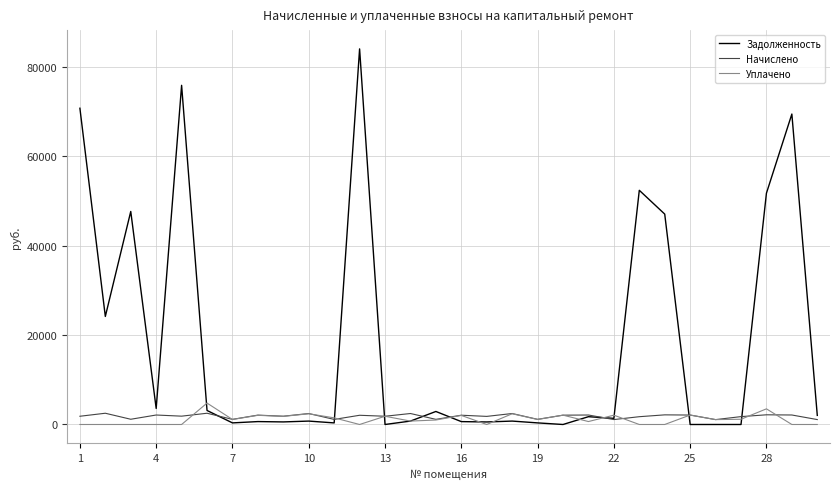

At how many categories does at least one series exceed 11524?

9